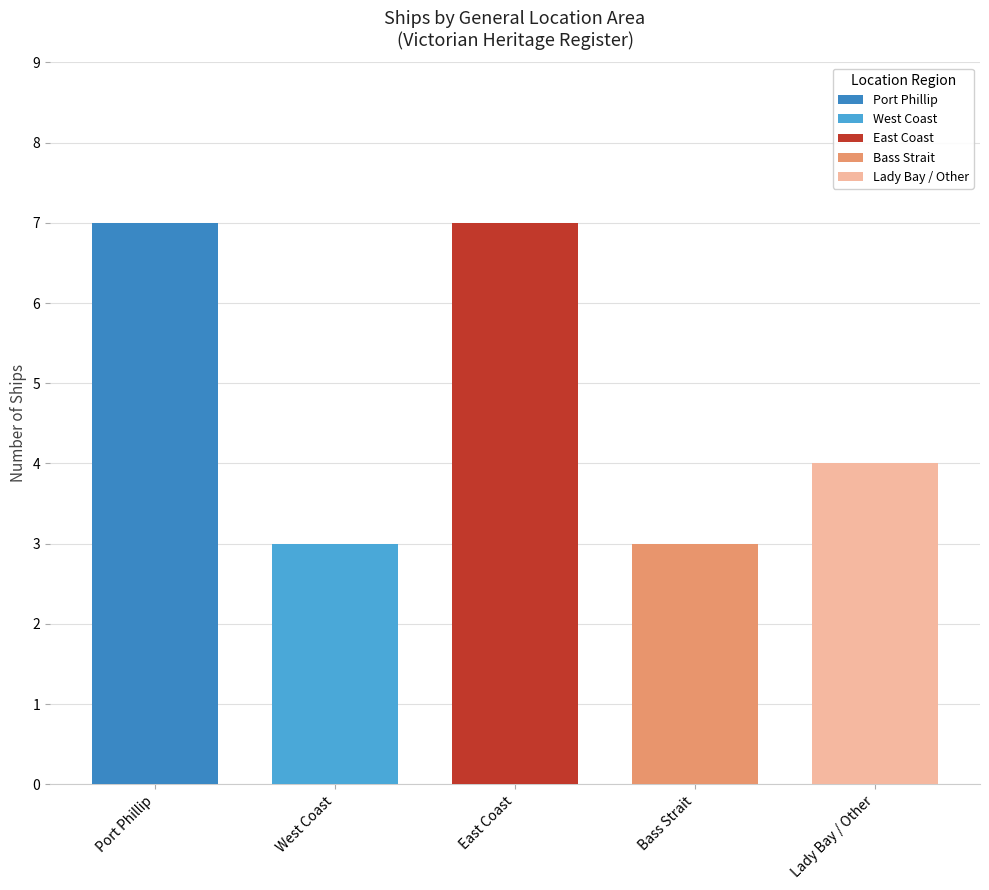

True or false: the data shows 3 at 1.

True